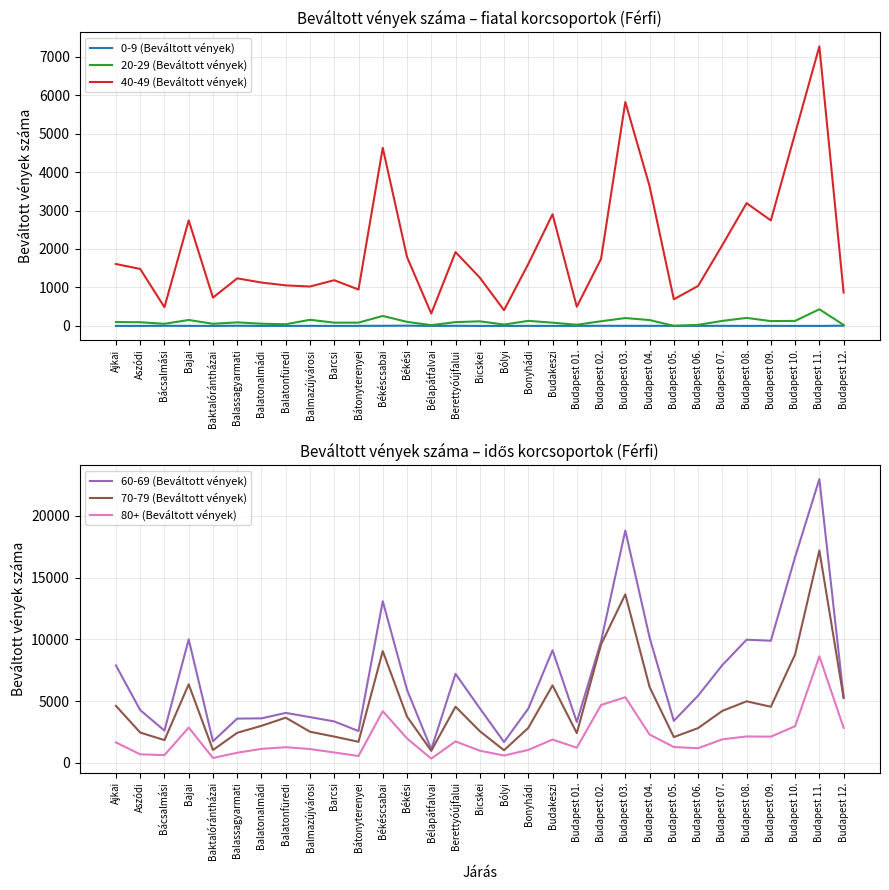

True or false: 0-9 (Beváltott vények) has a value of 2 at Budapest 02..

False